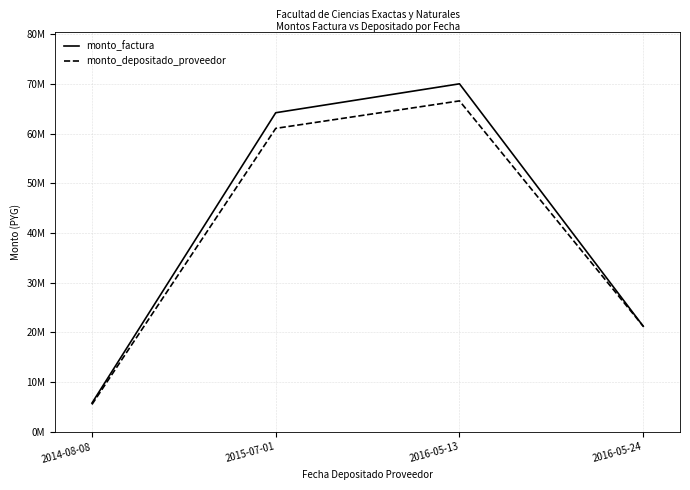

List the series in order of their overall mean, highest first.

monto_factura, monto_depositado_proveedor